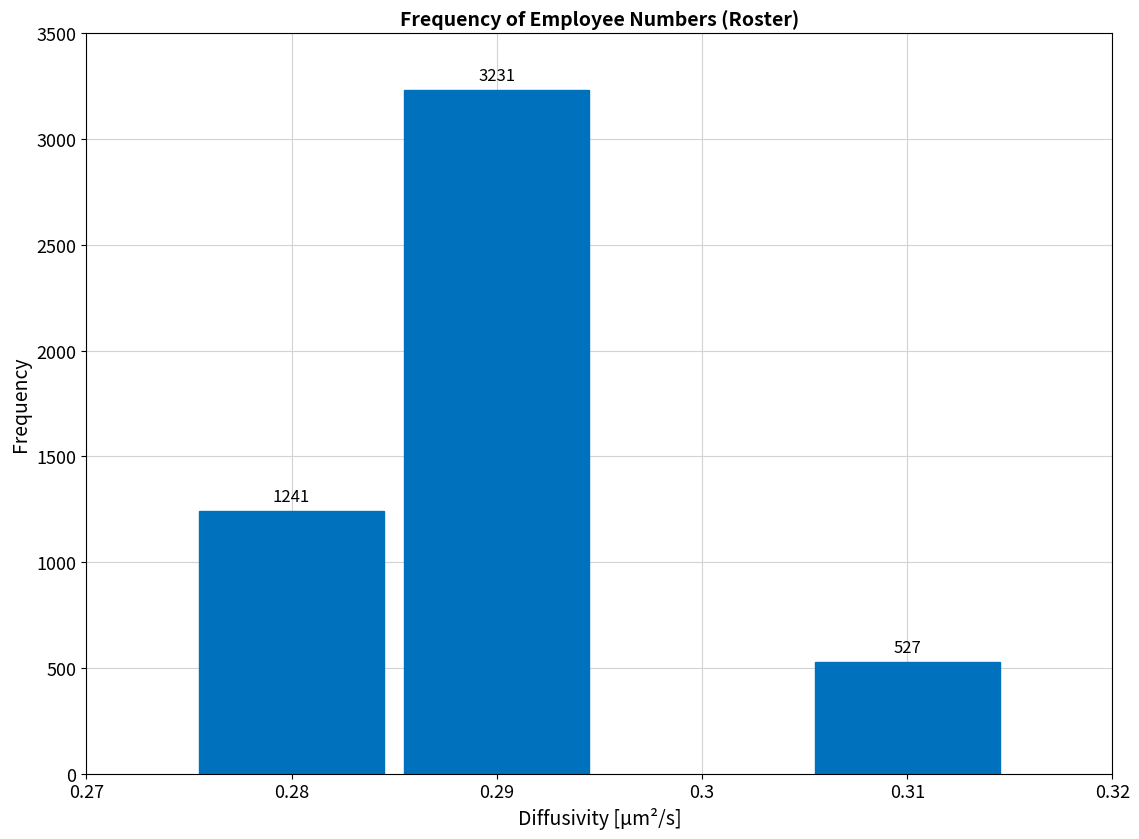

Reading left to right, extract all data points from this chart.

0.28=1241	0.29=3231	0.31=527